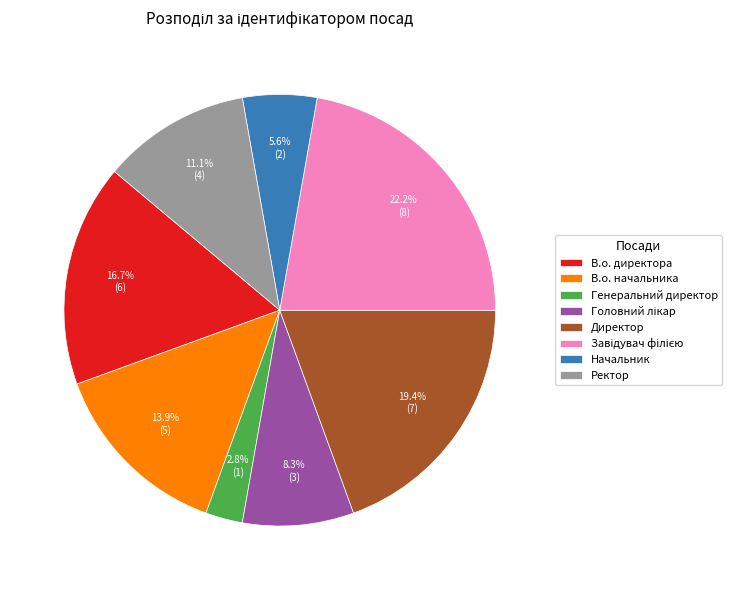

What percentage is NOT represented by Начальник?

94.4%